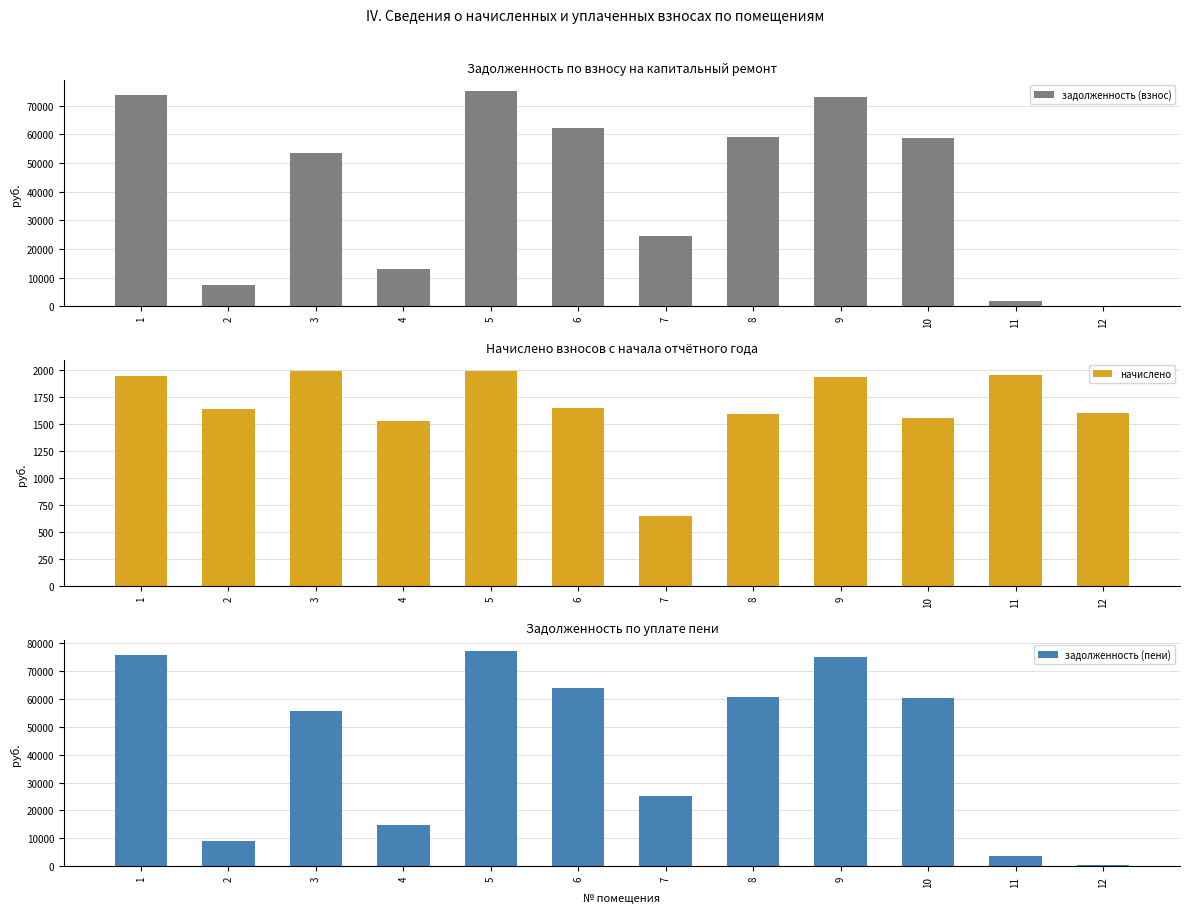

The задолженность (пени) series shows 10349.4 at 4. True or false?

False